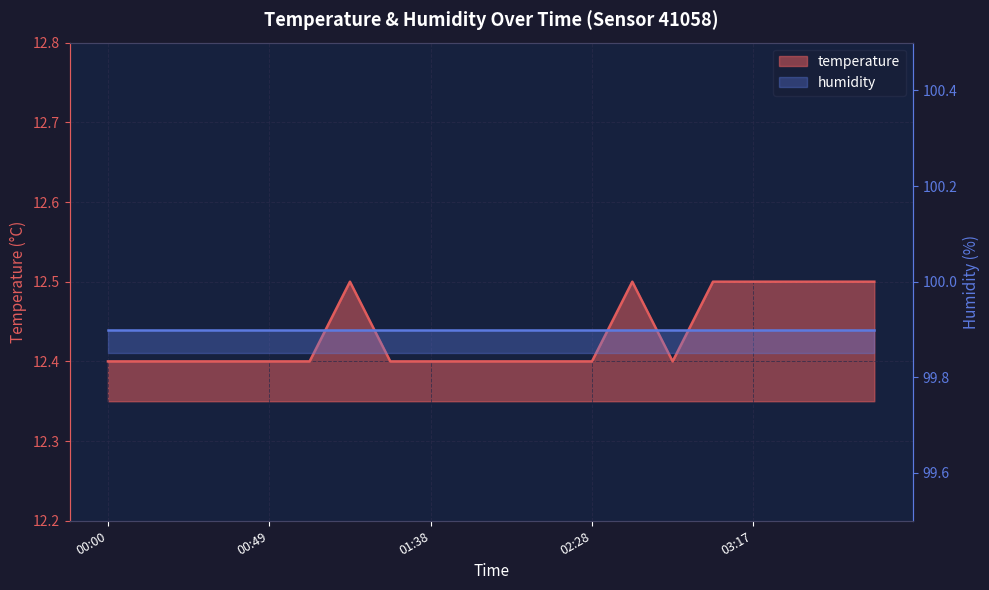

Reading right to left, list all the values displayed in this chart.

03:54=12.5	03:42=12.5	03:29=12.5	03:17=12.5	03:05=12.5	02:52=12.4	02:40=12.5	02:28=12.4	02:15=12.4	02:03=12.4	01:51=12.4	01:38=12.4	01:26=12.4	01:14=12.5	01:01=12.4	00:49=12.4	00:37=12.4	00:25=12.4	00:12=12.4	00:00=12.4